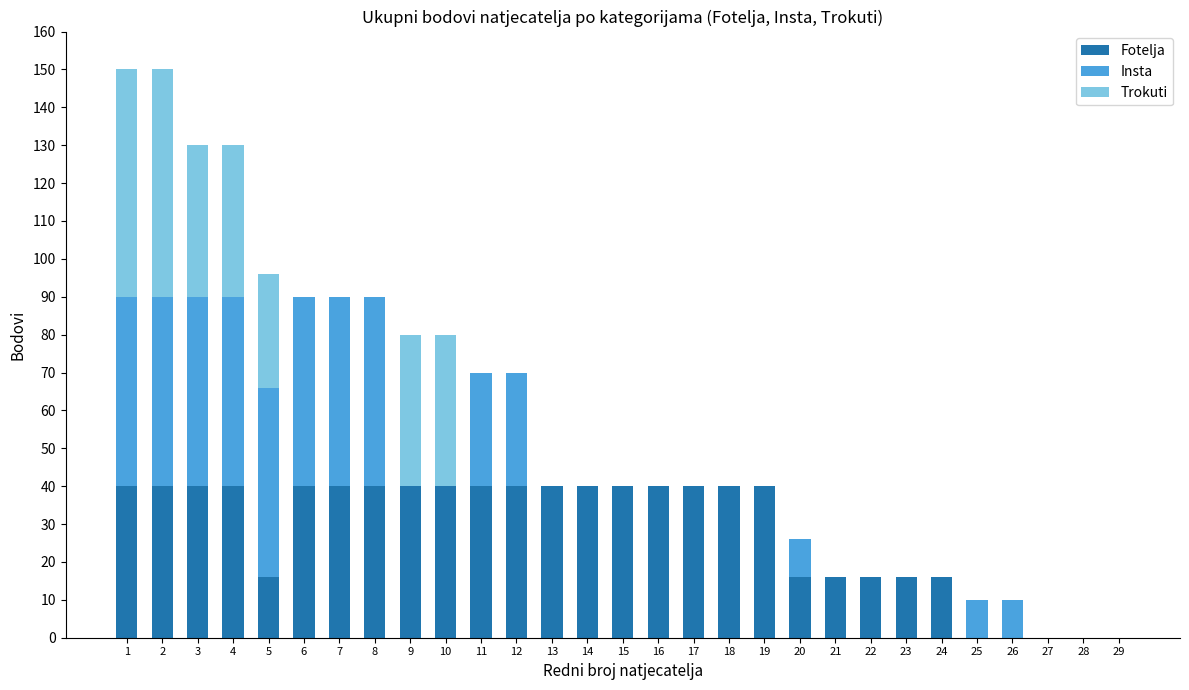

Are the bars horizontal?

No